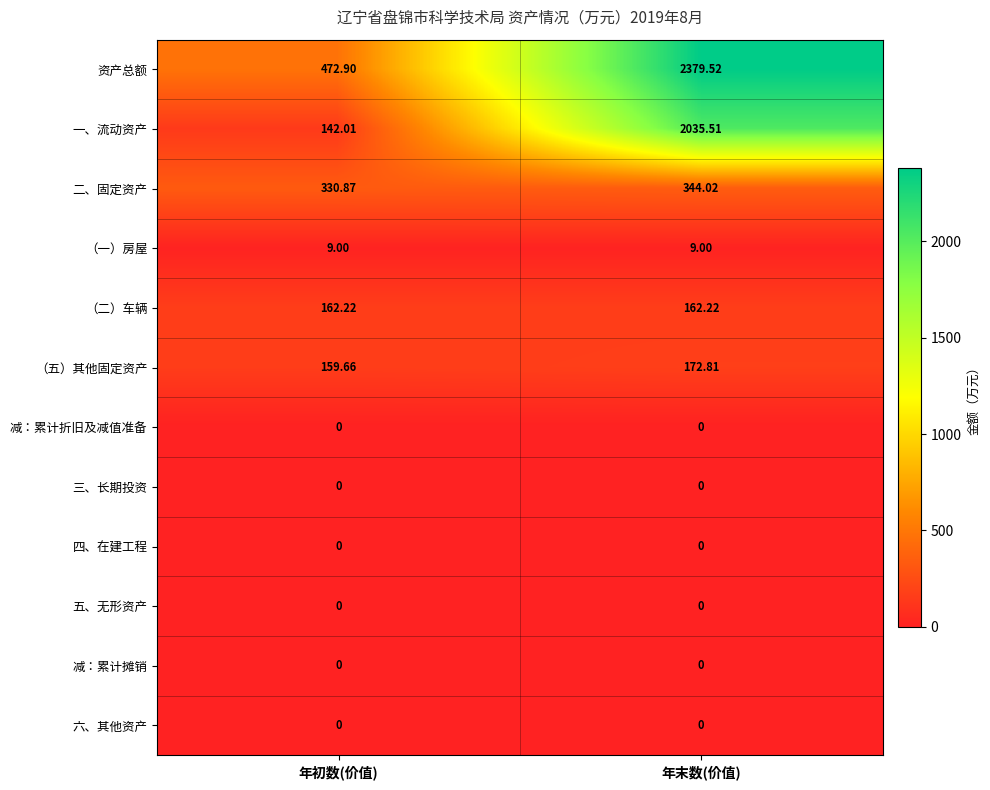

What is the total value across all series at 年末数(价值)?

5103.1